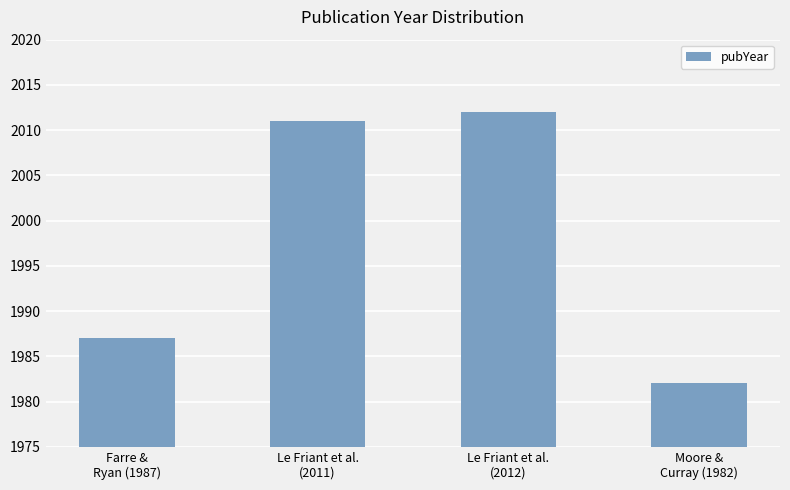

Reading right to left, what are all the values shown in this chart?

Moore &
Curray (1982)=1982	Le Friant et al.
(2012)=2012	Le Friant et al.
(2011)=2011	Farre &
Ryan (1987)=1987